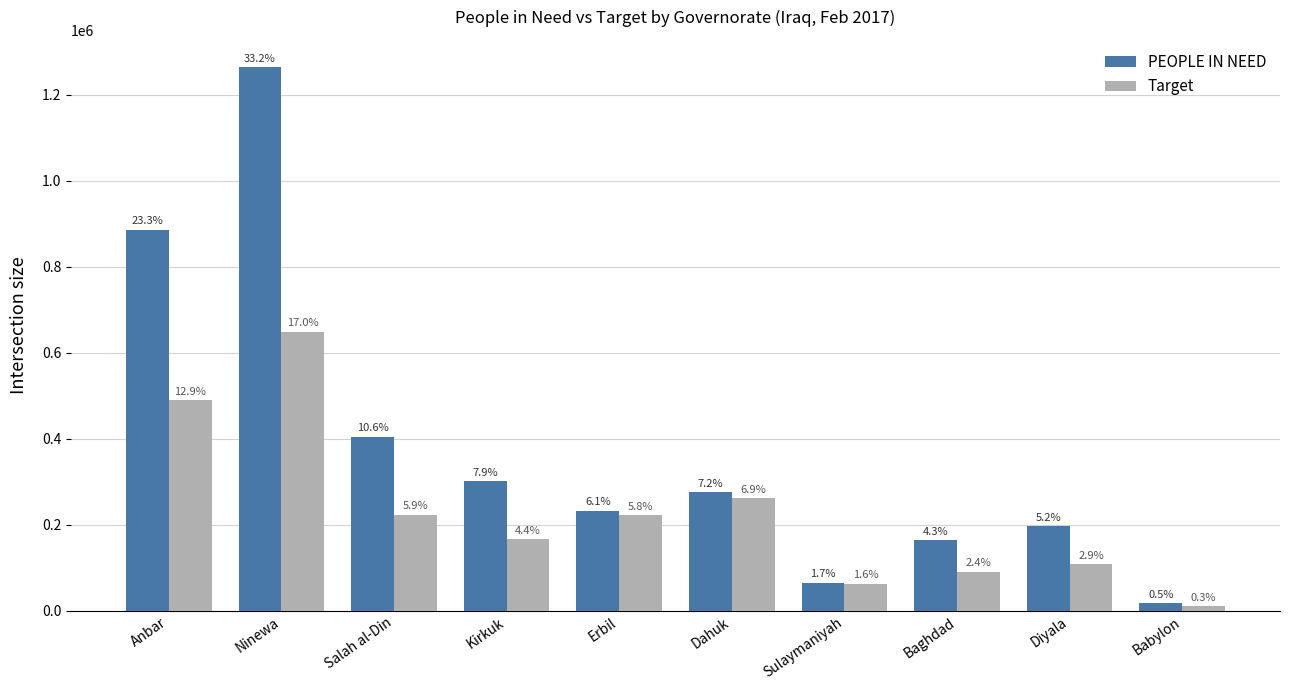

Which series has the largest range (max minus min)?

PEOPLE IN NEED